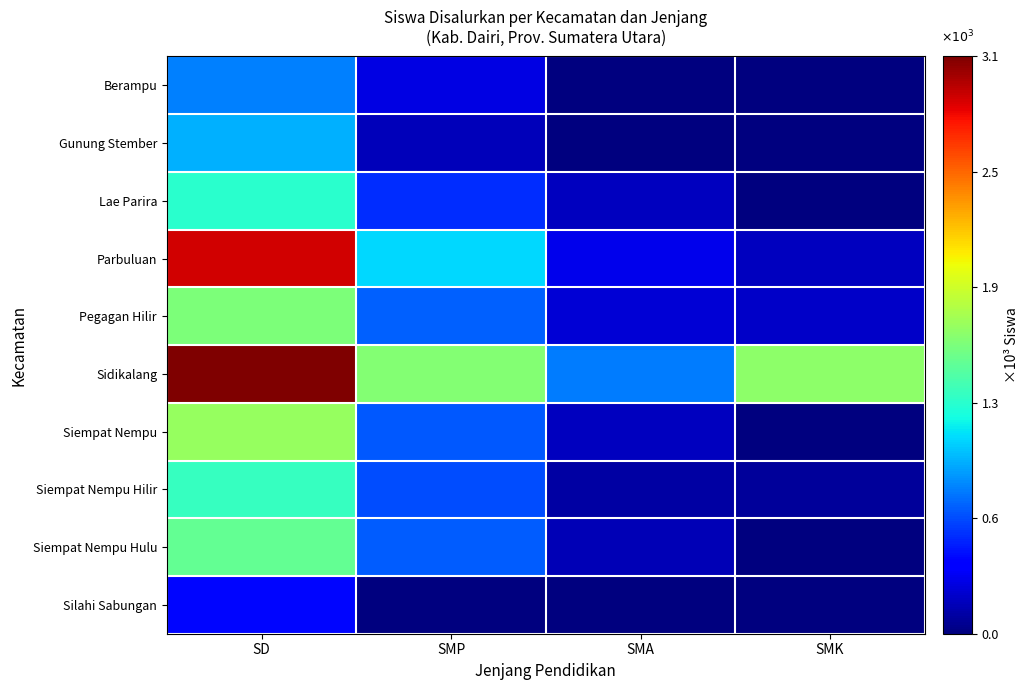

What is the total value across all series at SMK?

2100